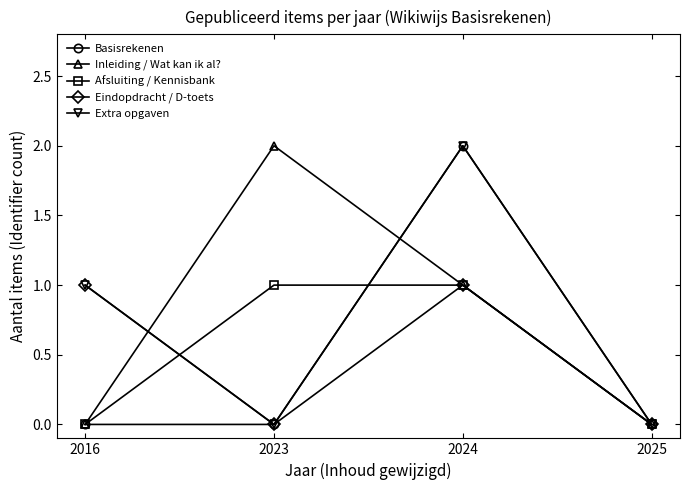

Reading left to right, extract all data points from this chart.

Basisrekenen: 2016=0	2023=0	2024=2	2025=0
Inleiding / Wat kan ik al?: 2016=0	2023=2	2024=1	2025=0
Afsluiting / Kennisbank: 2016=0	2023=1	2024=1	2025=0
Eindopdracht / D-toets: 2016=1	2023=0	2024=1	2025=0
Extra opgaven: 2016=1	2023=0	2024=2	2025=0